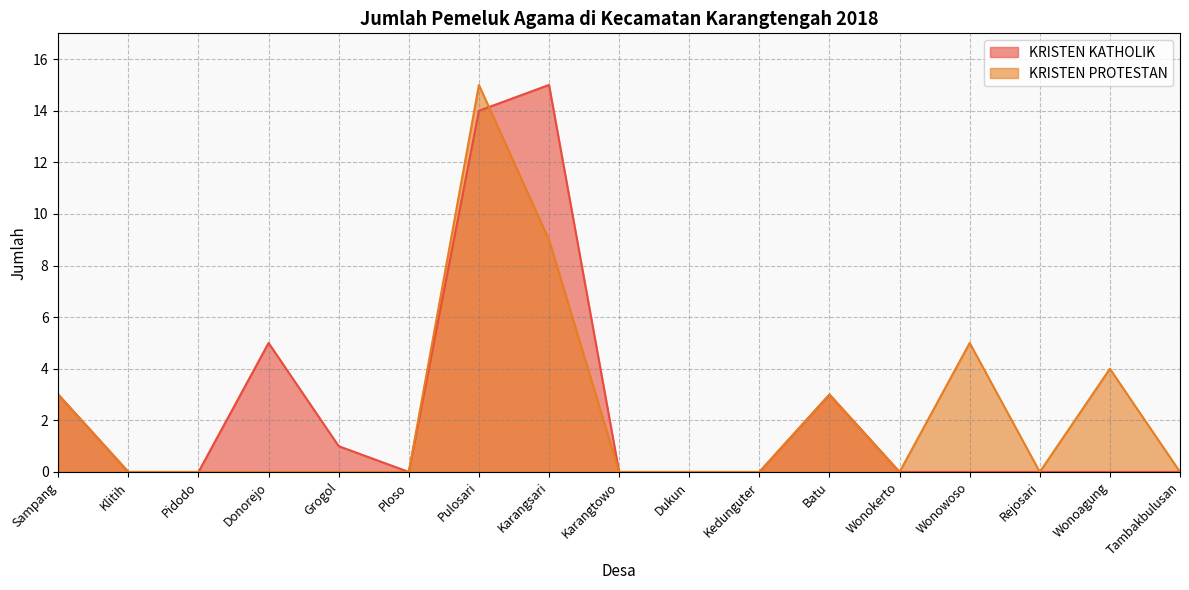

Which category has the highest value in the KRISTEN PROTESTAN series?

Pulosari